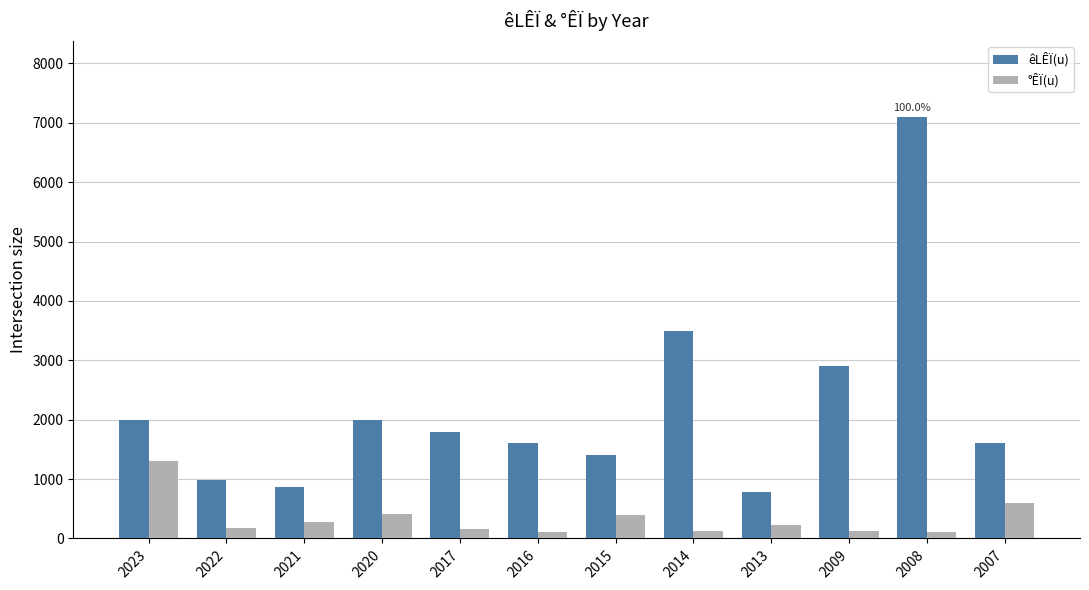

Which series has the largest range (max minus min)?

êLÊÏ(u)